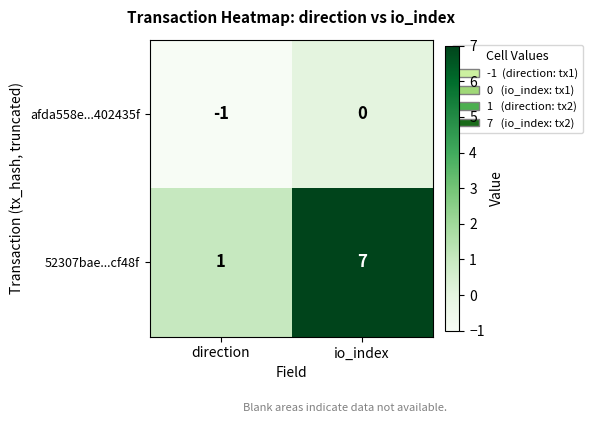

At which label is afda558e...402435f closest to 0?

io_index